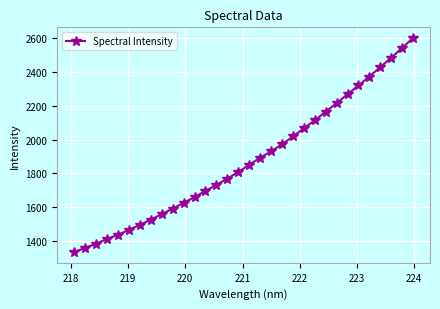

Reading left to right, transcribe all the data shown in this chart.

1335.9	1361.1	1385.0	1413.9	1438.3	1467.2	1496.8	1528.0	1559.7	1592.7	1626.1	1660.5	1697.2	1732.7	1769.6	1808.7	1851.6	1892.7	1931.0	1971.9	2018.5	2066.3	2113.8	2164.8	2215.0	2267.8	2319.6	2372.2	2427.9	2483.0	2541.2	2599.5